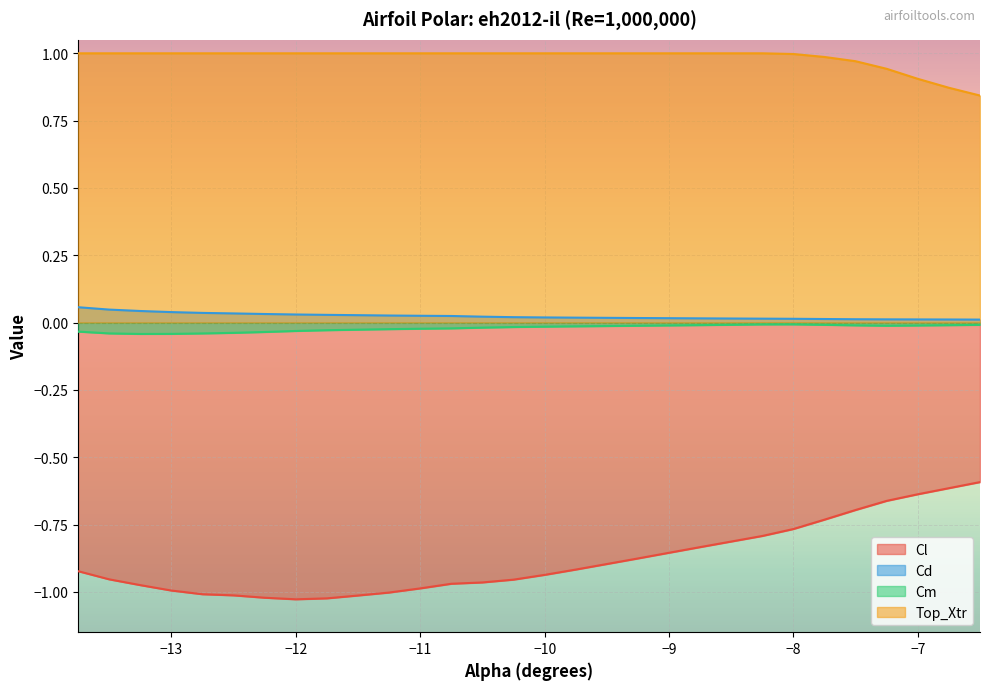

What is the highest value of the Cl series?

-0.6